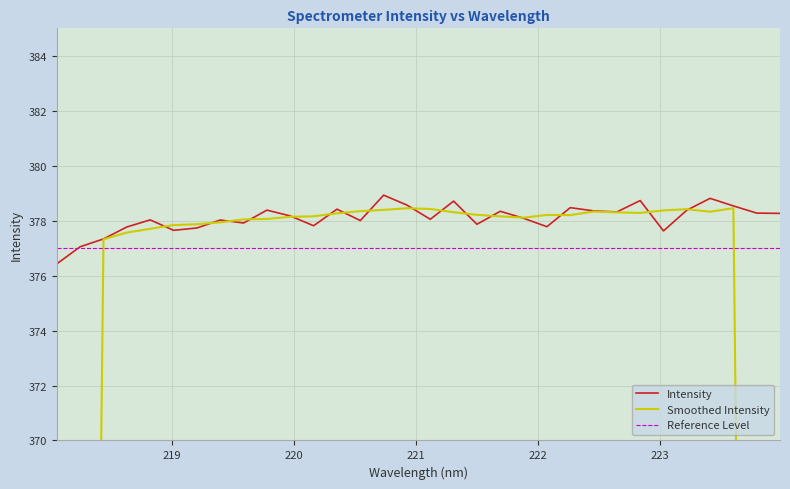

At how many categories does at least one series exceed 269?

32